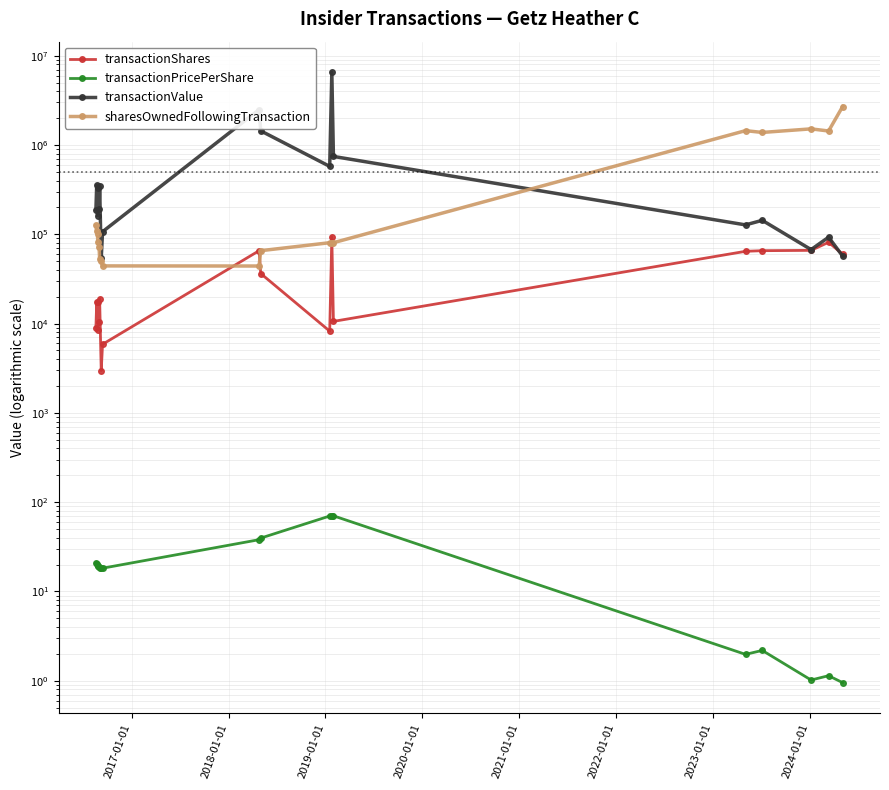

Is it true that transactionValue equals 1892011.6 at 9?

False